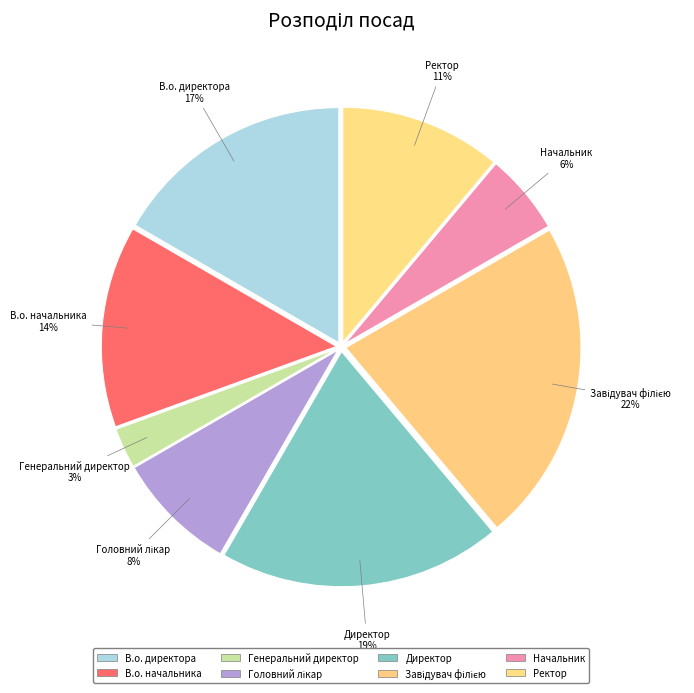

Which has a higher value, Ректор or В.о. директора?

В.о. директора